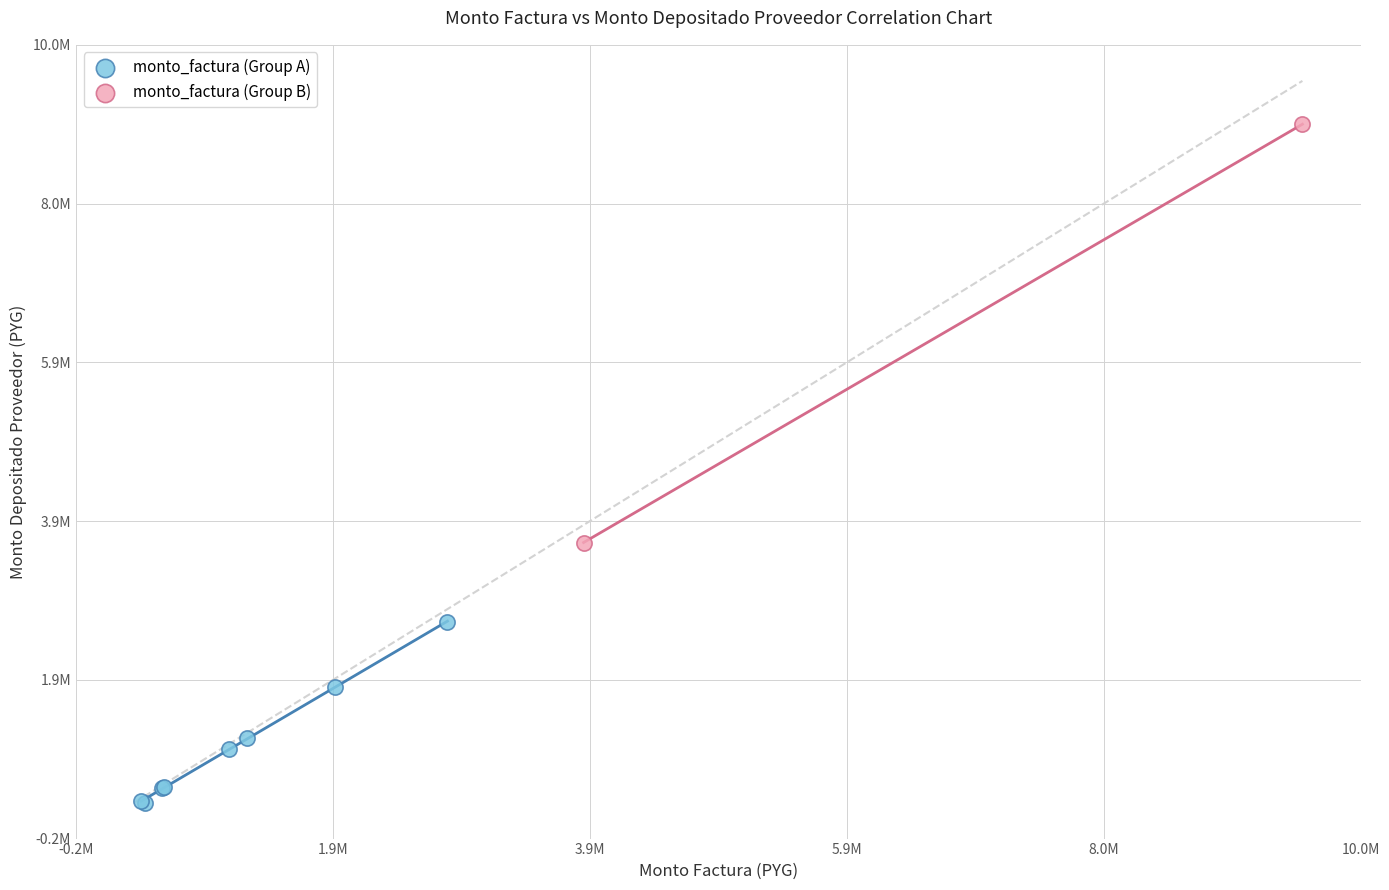

What are all the series names shown in the legend?

monto_factura (Group A), monto_factura (Group B)